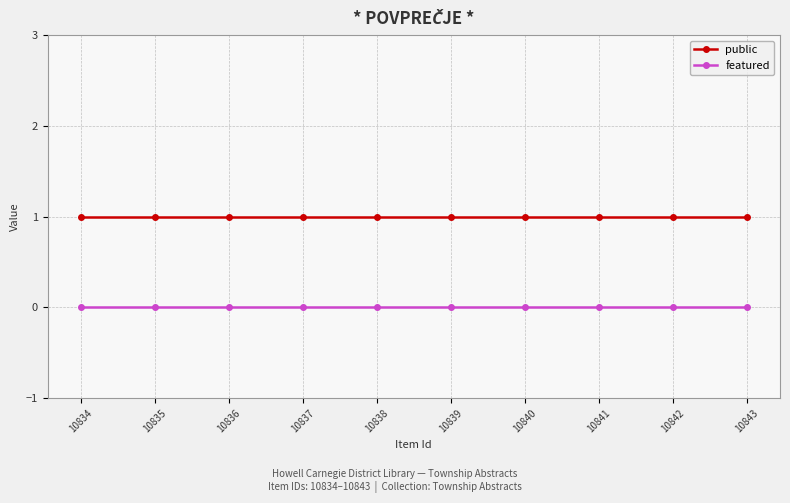

What is the value of the public point at the 3rd from the left?

1